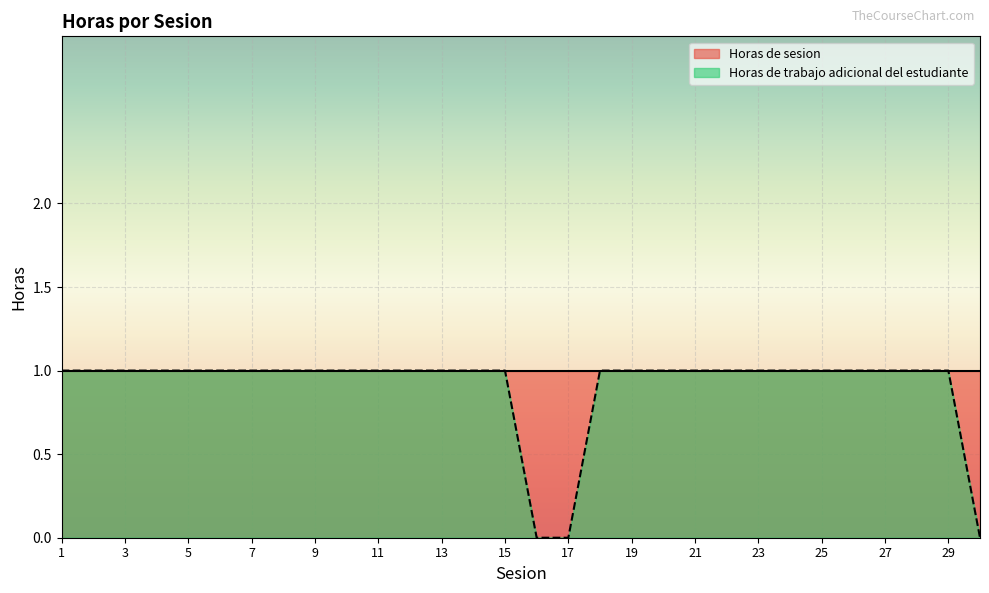

True or false: the data has more than 2 interior local peaks.

False